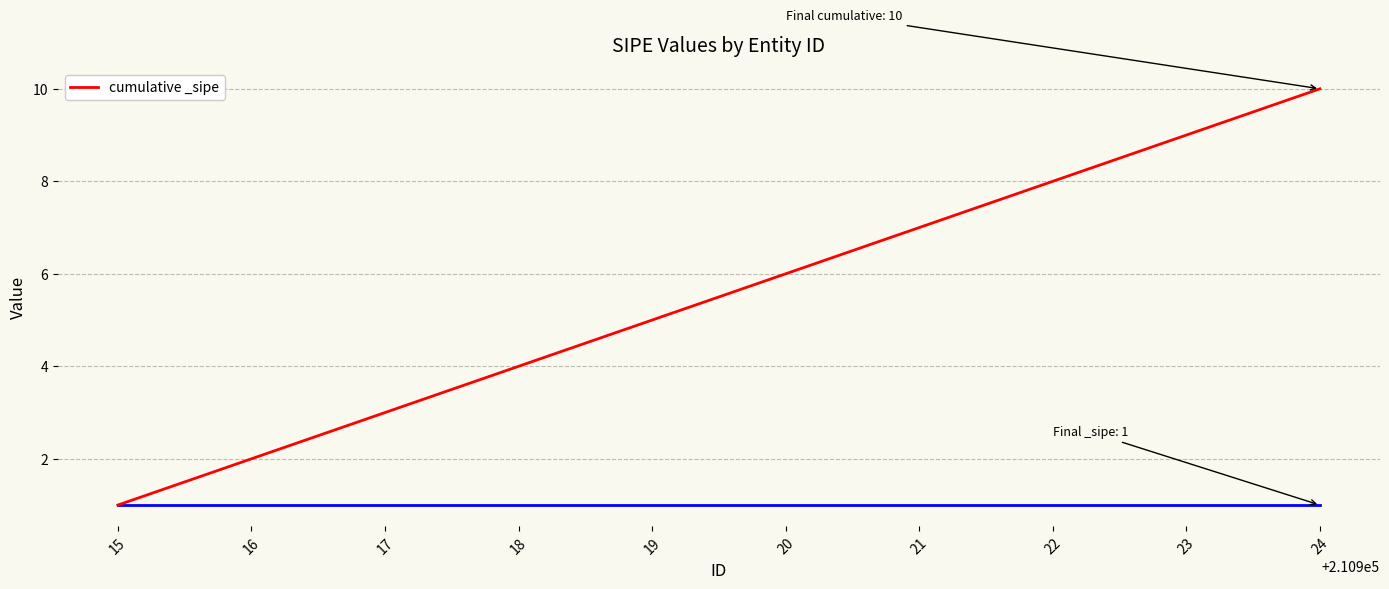

What is the greatest value displayed?

10